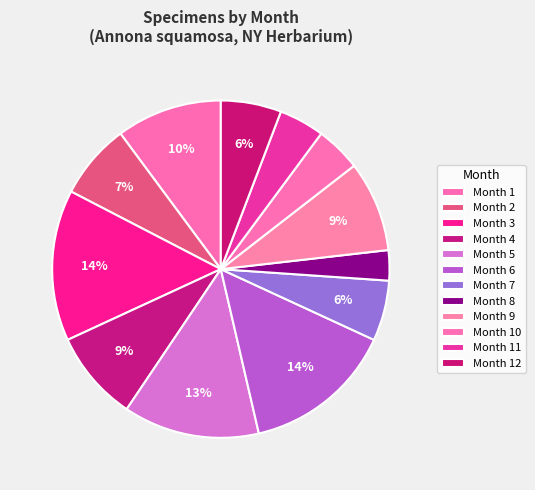

Is there any slice that represents more than half of the pie?

No